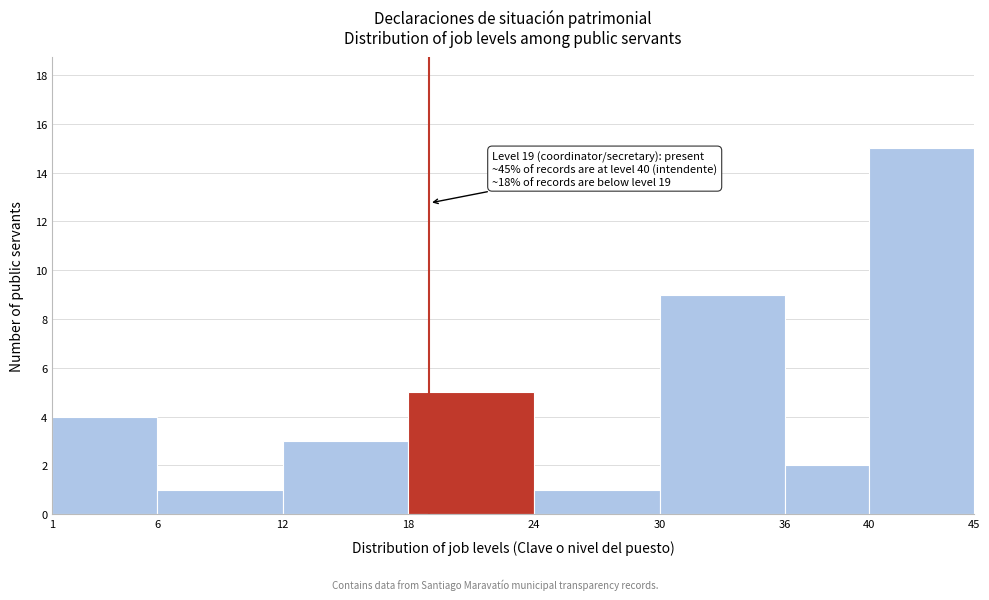

Which range on the x-axis has the tallest bar?

40 to 45